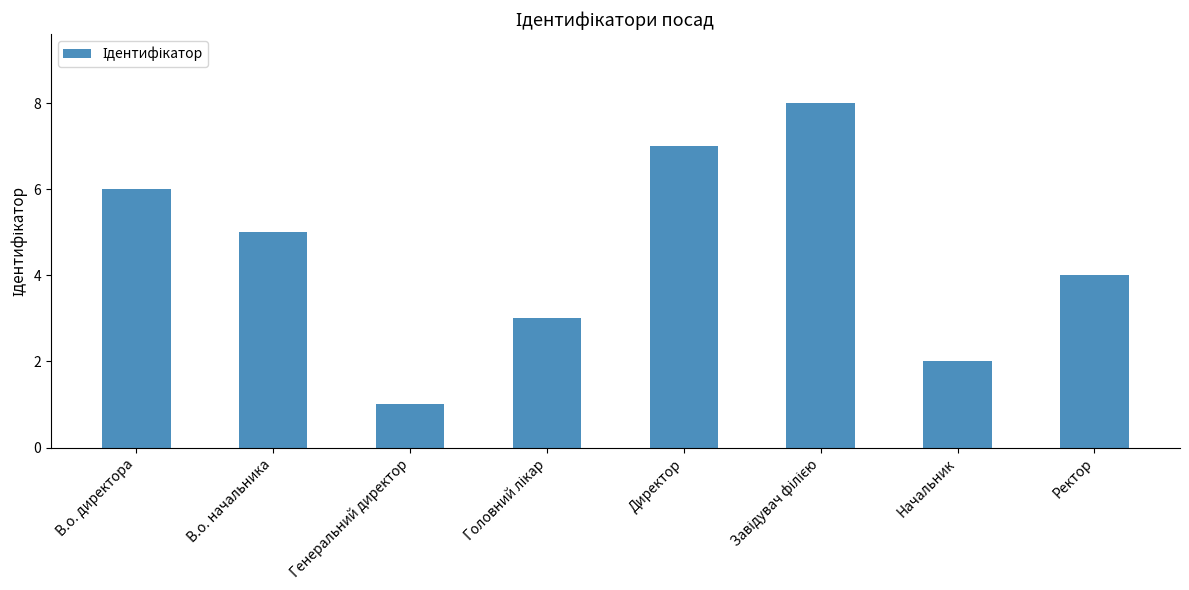

What is the ratio of the value at Директор to the value at В.о. директора?

1.2